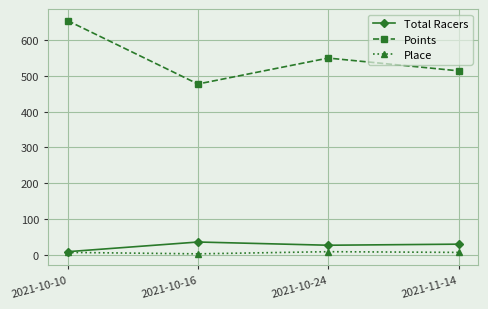

What is the sum of the Total Racers values at 2021-10-24 and 2021-10-10?

36.0